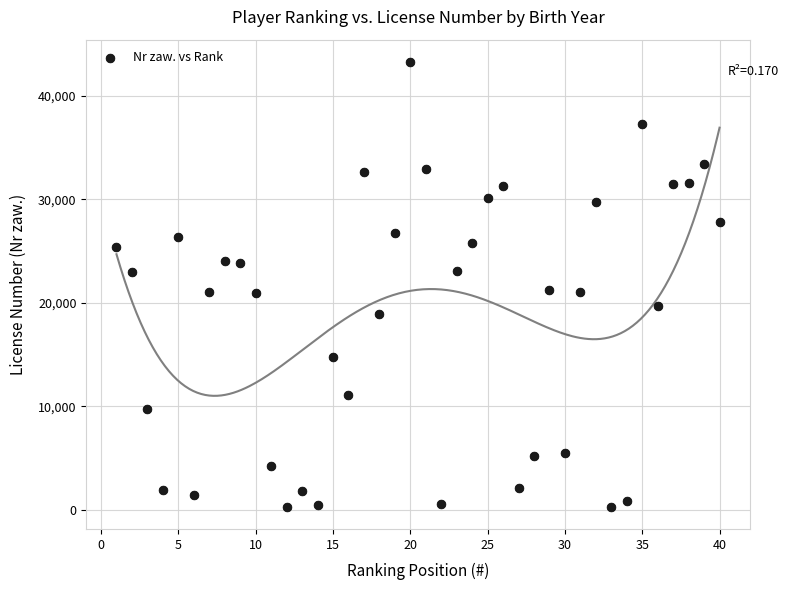

What is the range of Y values (max minus min)?

42993